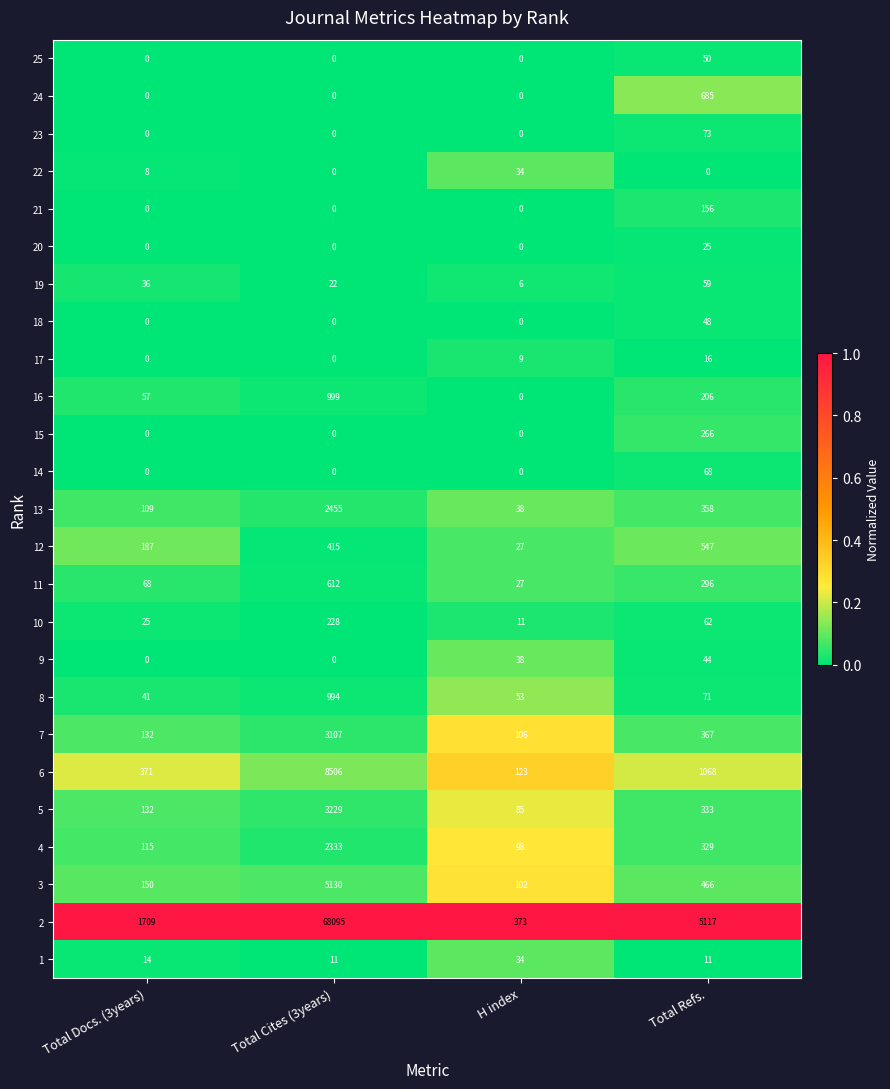

What is the maximum value shown in the chart?

68095